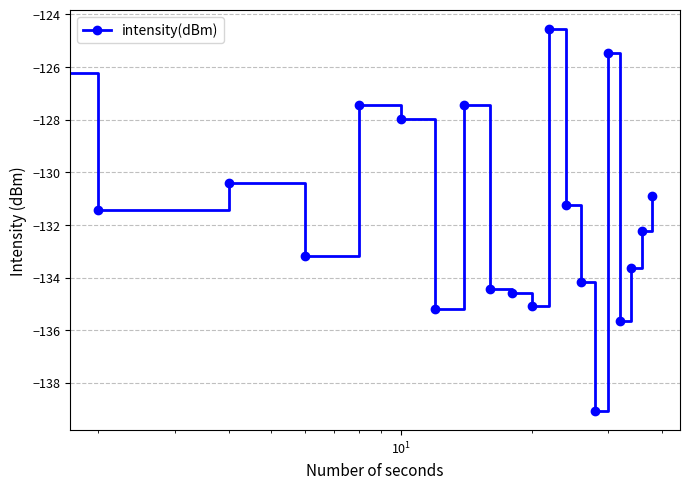

Reading left to right, list all the values displayed in this chart.

-126.2	-131.4	-130.4	-133.2	-127.5	-128.0	-135.2	-127.5	-134.4	-134.6	-135.1	-124.6	-131.2	-134.2	-139.1	-125.5	-135.6	-133.6	-132.2	-130.9